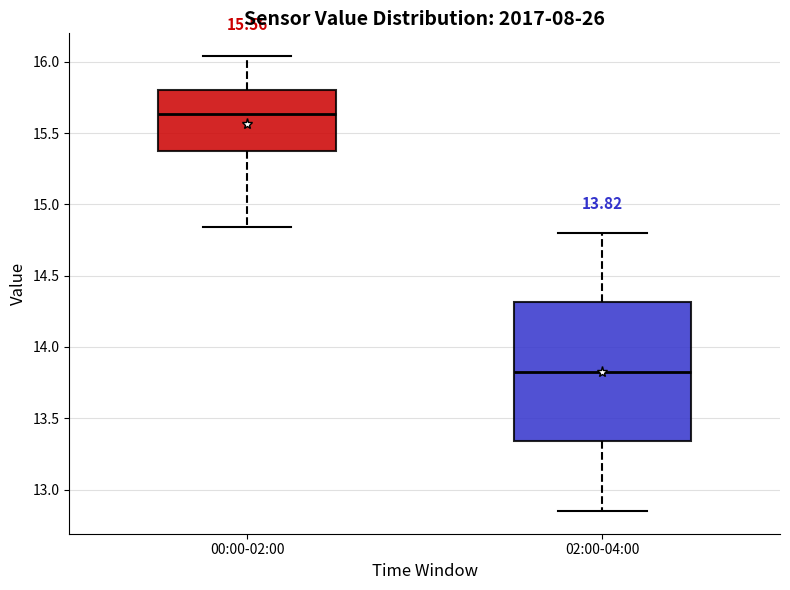

Which box's median line is the highest?

00:00-02:00